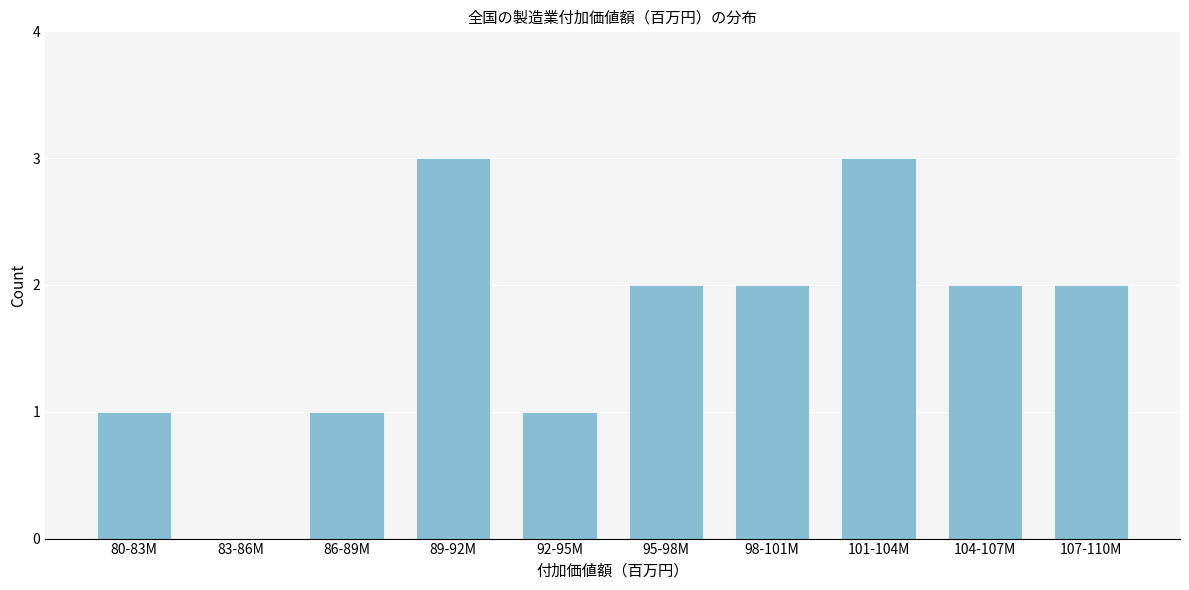

Reading right to left, extract all data points from this chart.

107-110M=2	104-107M=2	101-104M=3	98-101M=2	95-98M=2	92-95M=1	89-92M=3	86-89M=1	83-86M=0	80-83M=1